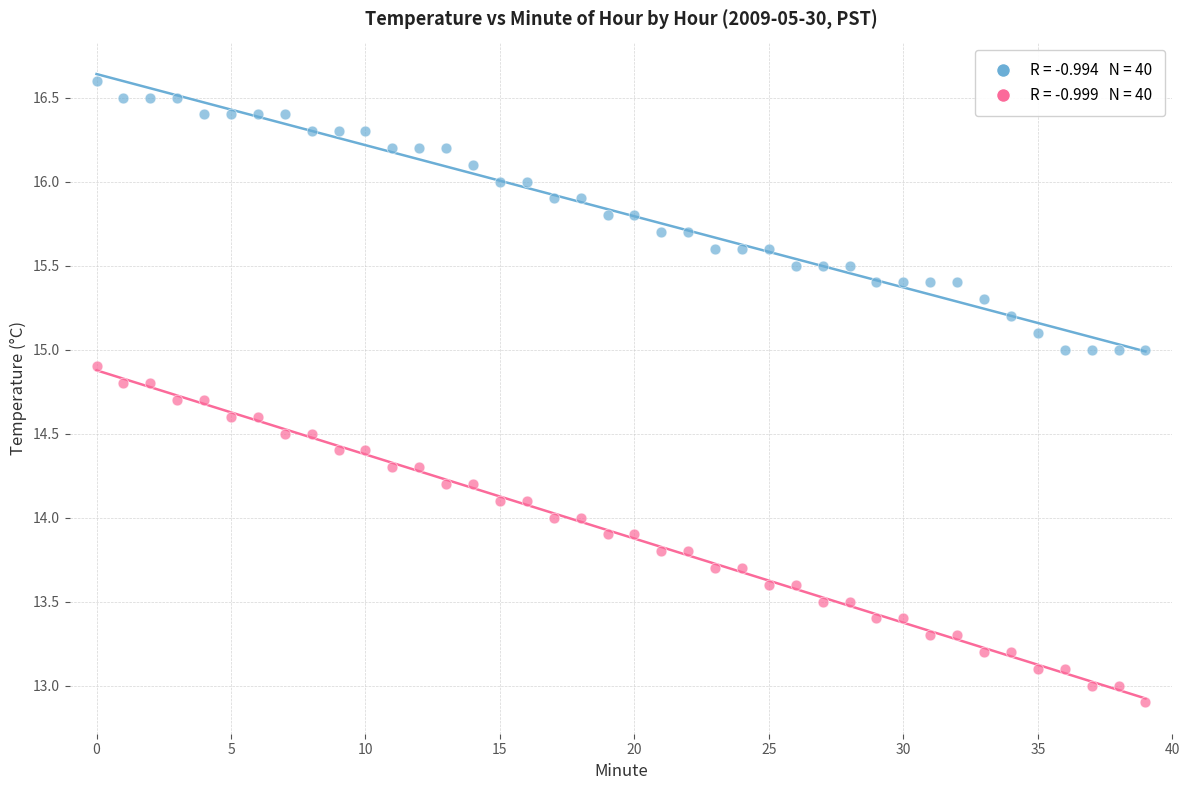

How many points are shown in the scatter plot?

80